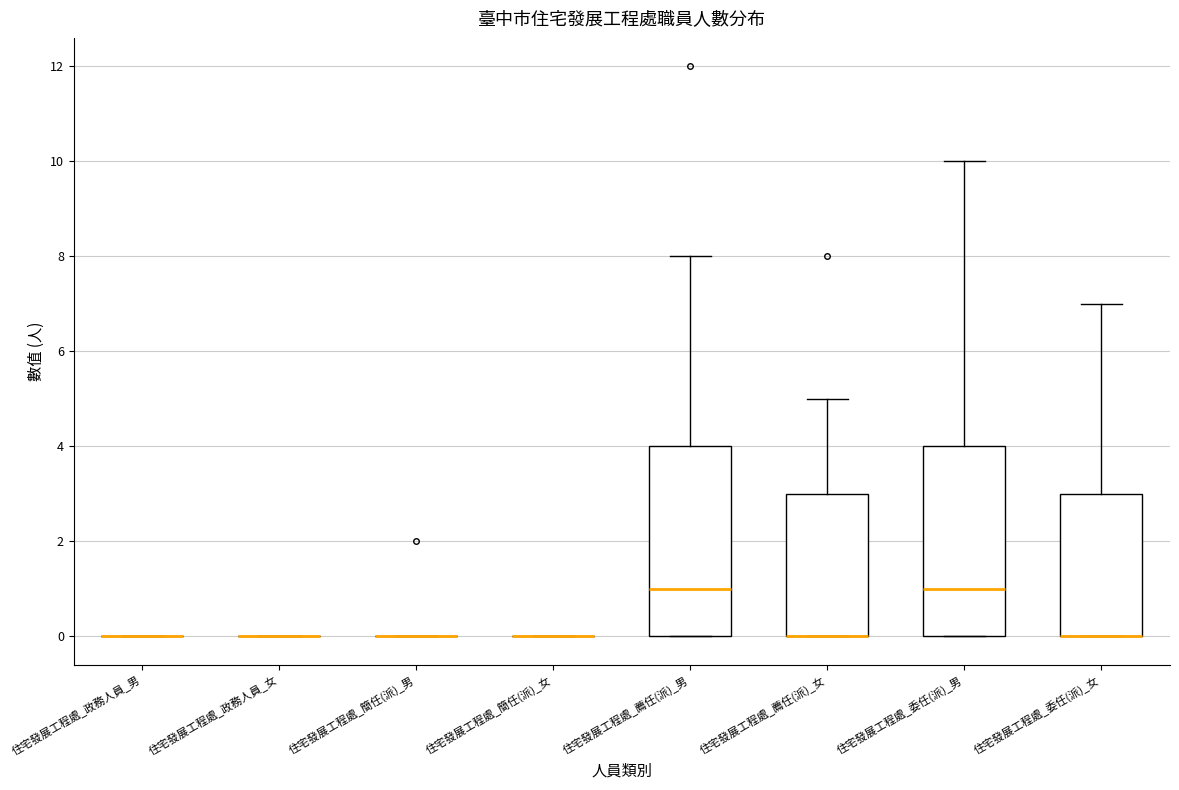

Reading left to right, transcribe this box plot: for each box, give where its median line is, the range the box spans, and where its two whiskers end, as read against the y-axis. The values are not printed on the chart, so give them approximately, as read against the axis.

住宅發展工程處_政務人員_男: box collapsed to a line at 0, whiskers 0 to 0
住宅發展工程處_政務人員_女: box collapsed to a line at 0, whiskers 0 to 0
住宅發展工程處_簡任(派)_男: box collapsed to a line at 0, whiskers 0 to 0
住宅發展工程處_簡任(派)_女: box collapsed to a line at 0, whiskers 0 to 0
住宅發展工程處_薦任(派)_男: median 1, box 0 to 4, whiskers 0 to 8
住宅發展工程處_薦任(派)_女: median 0 (drawn on the box's lower edge), box 0 to 3, whiskers 0 to 5
住宅發展工程處_委任(派)_男: median 1, box 0 to 4, whiskers 0 to 10
住宅發展工程處_委任(派)_女: median 0 (drawn on the box's lower edge), box 0 to 3, whiskers 0 to 7